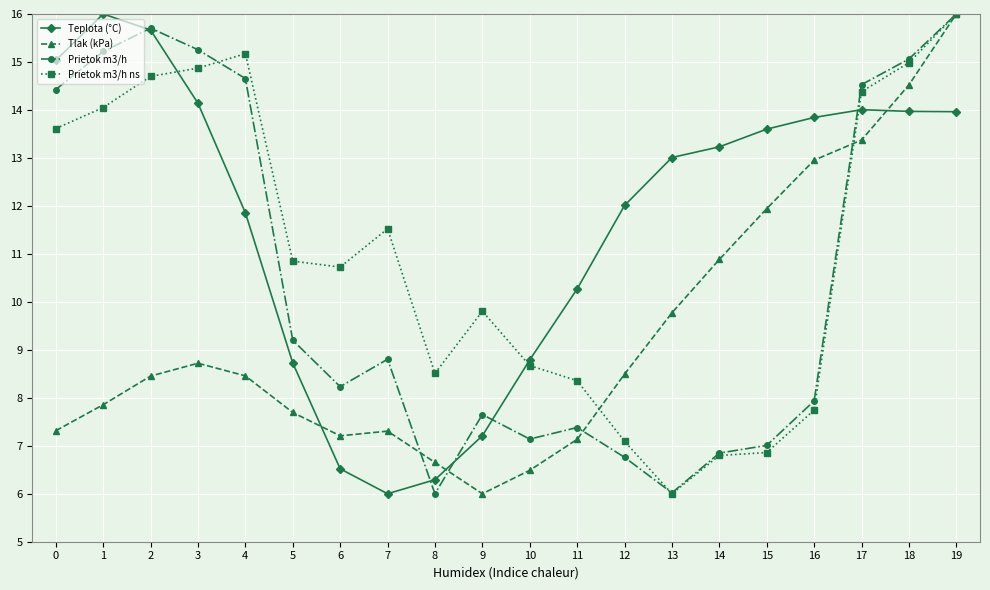

At which label does Prietok m3/h ns reach its peak?

19